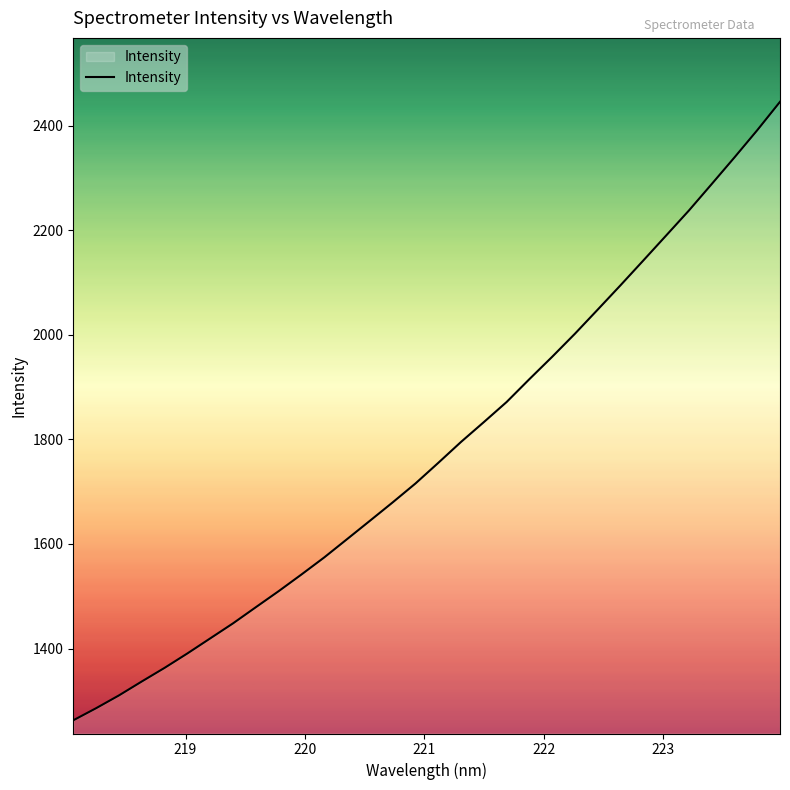

What is the difference between the maximum and minimum values?

1183.2